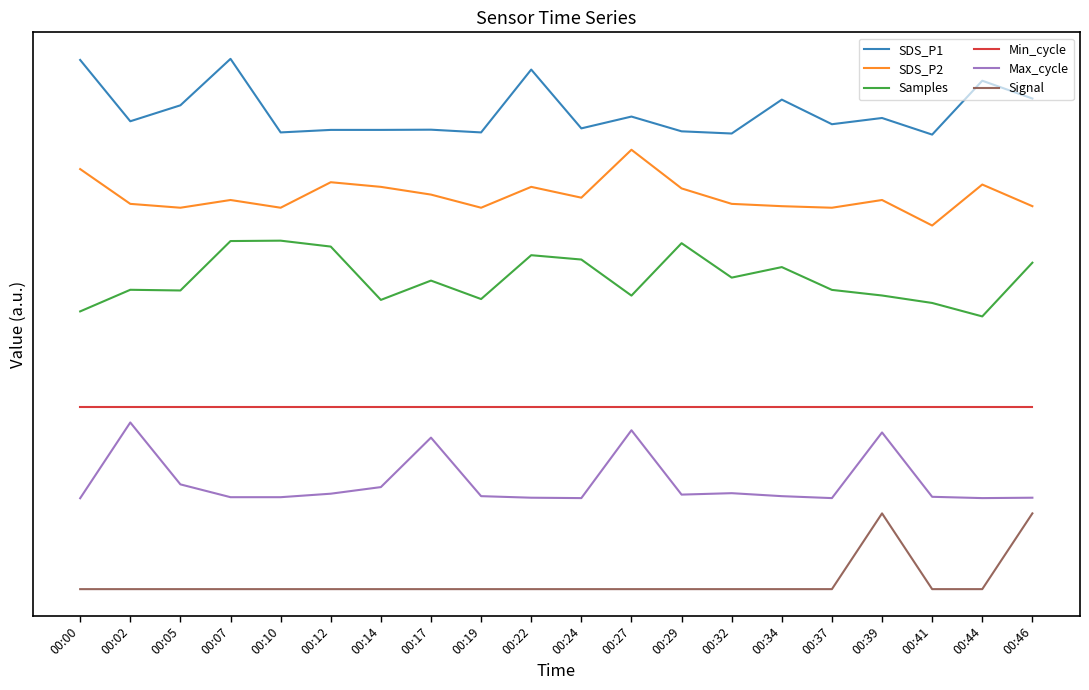

What is the greatest value displayed?

7.0